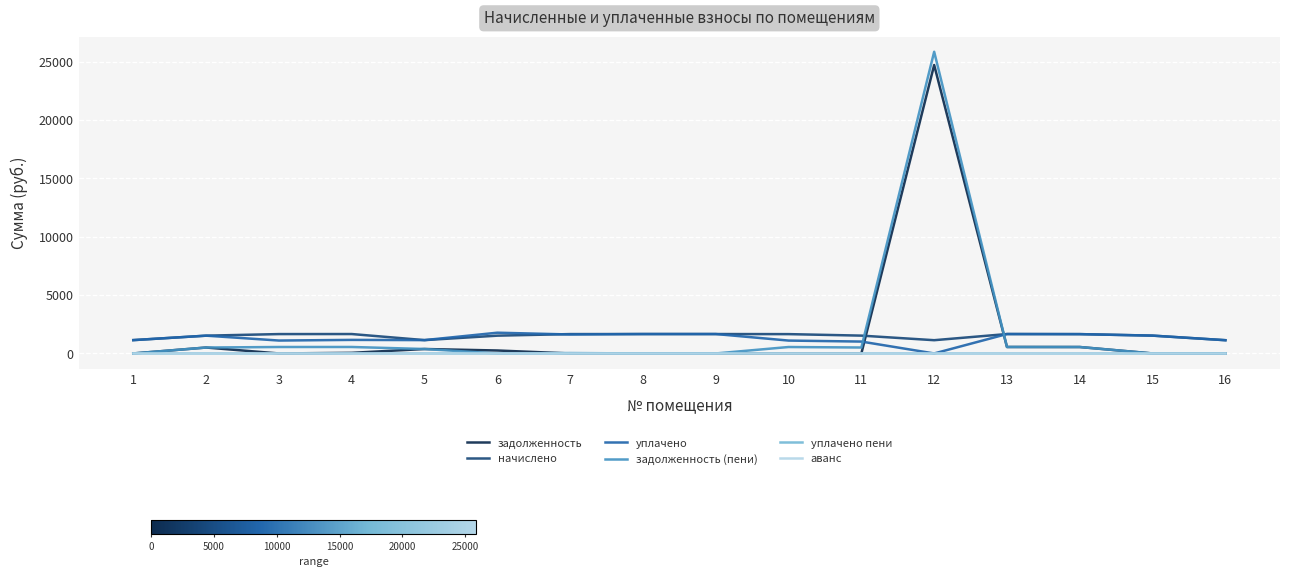

True or false: начислено and аванс intersect in this chart.

False